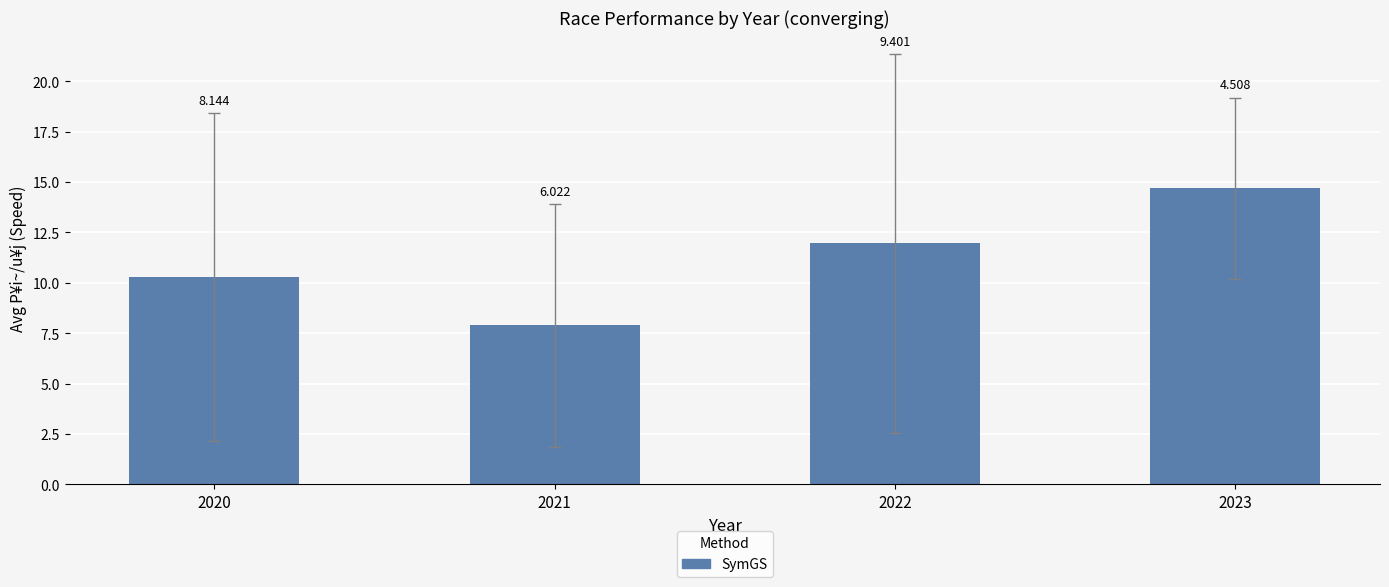

What is the value of the 3rd bar from the left?

12.0